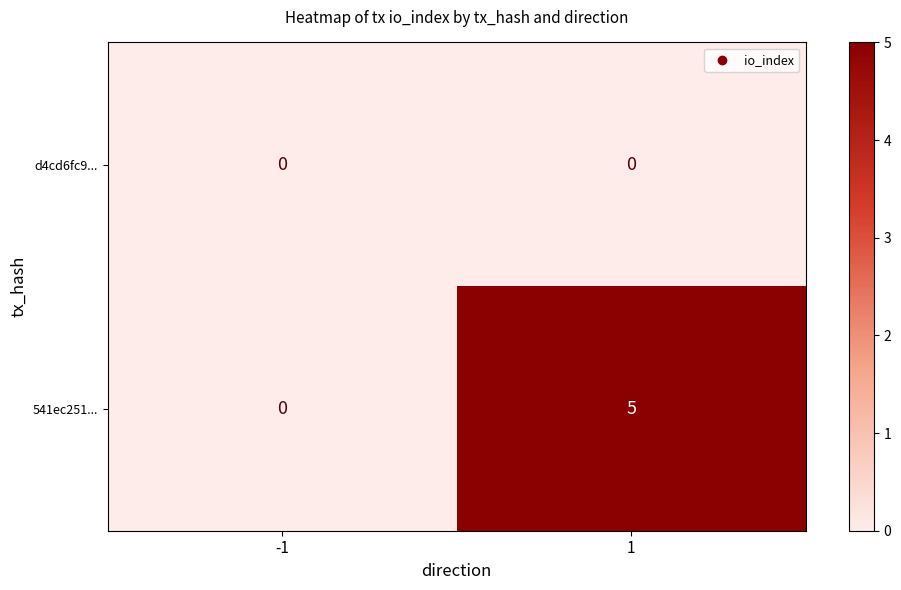

List the labels in order of 541ec251... value, largest first.

1, -1